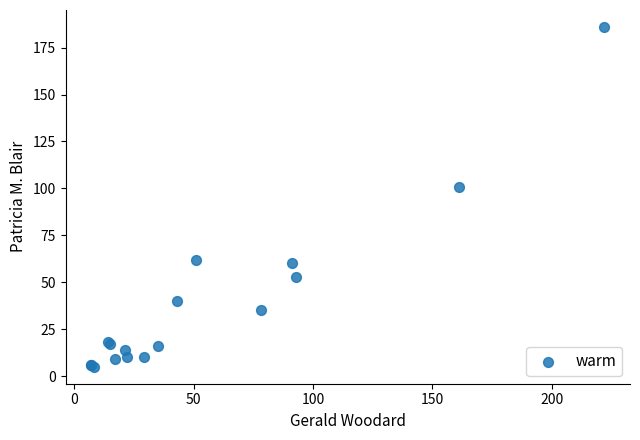

What Y value in the scatter plot is closest to 95?

101